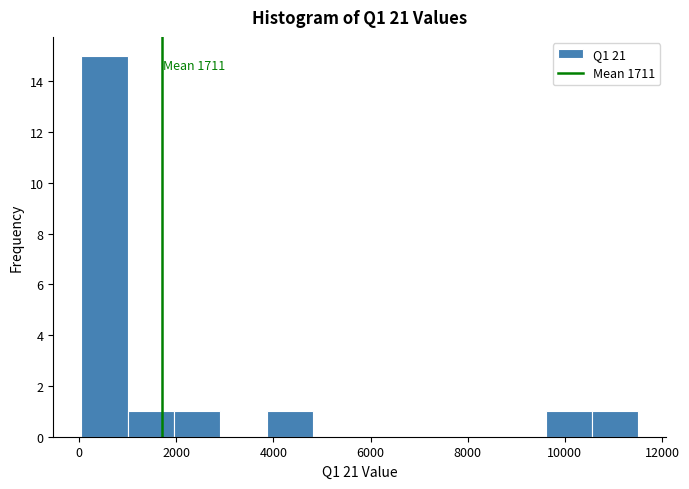

Which range on the x-axis has the tallest bar?

0 to 1000